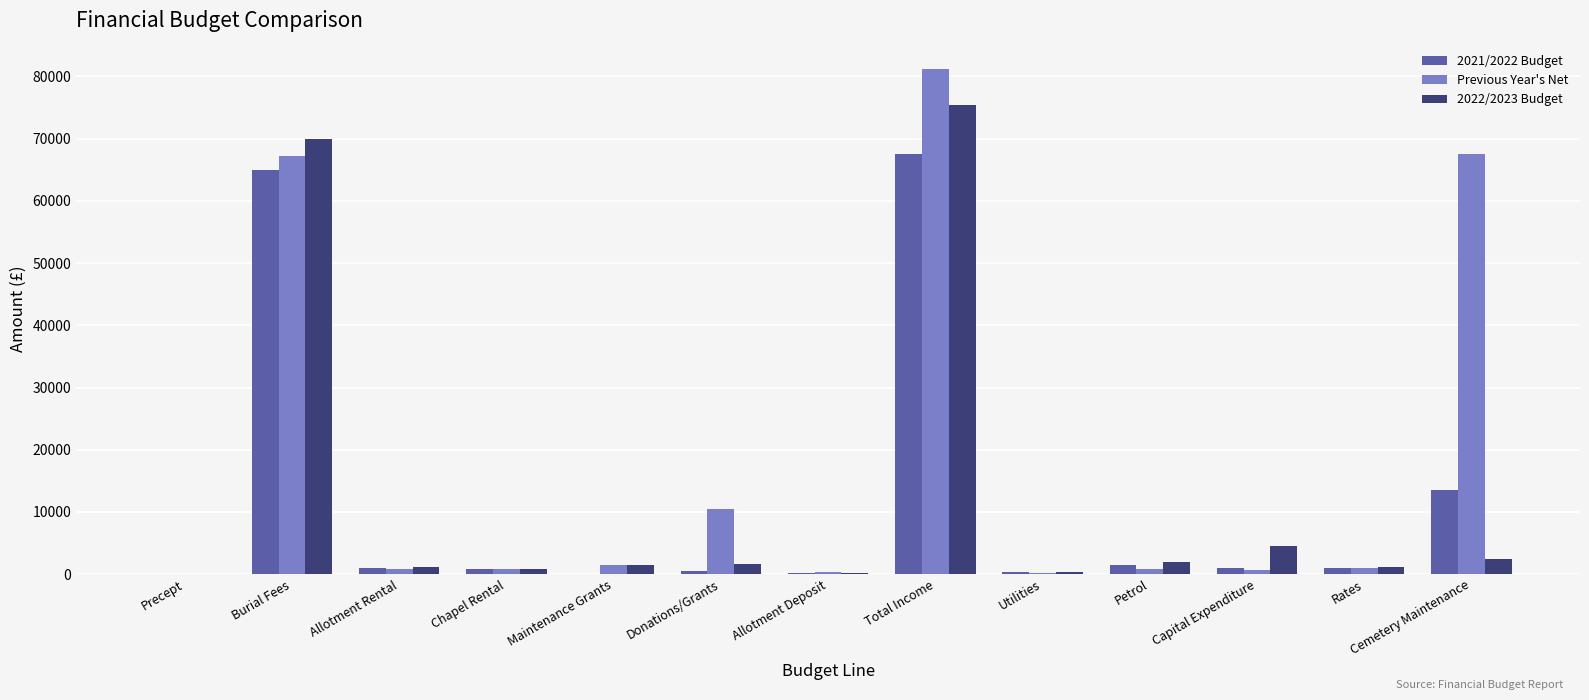

Is the value of 2021/2022 Budget at Total Income greater than the value of 2022/2023 Budget at Petrol?

Yes